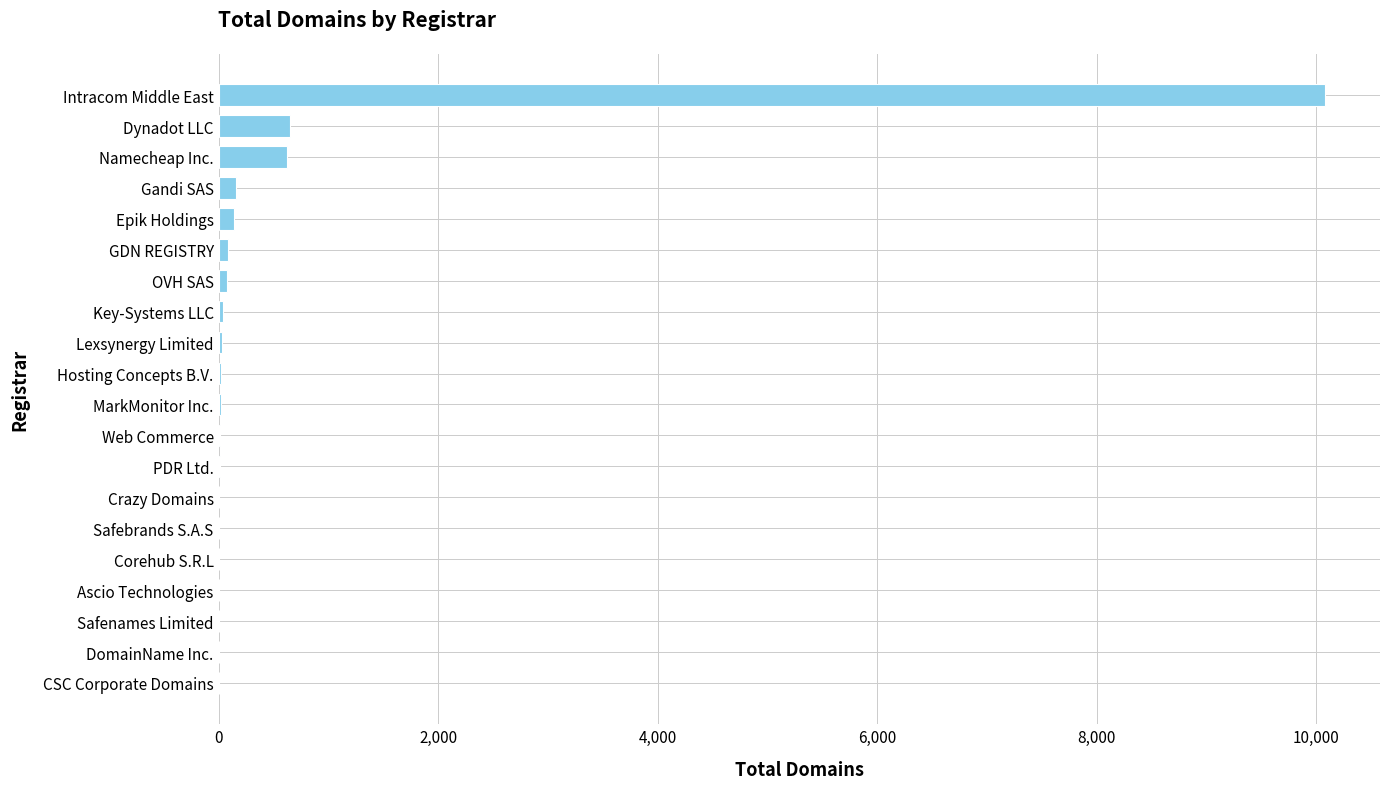

Does the chart contain stacked bars?

No